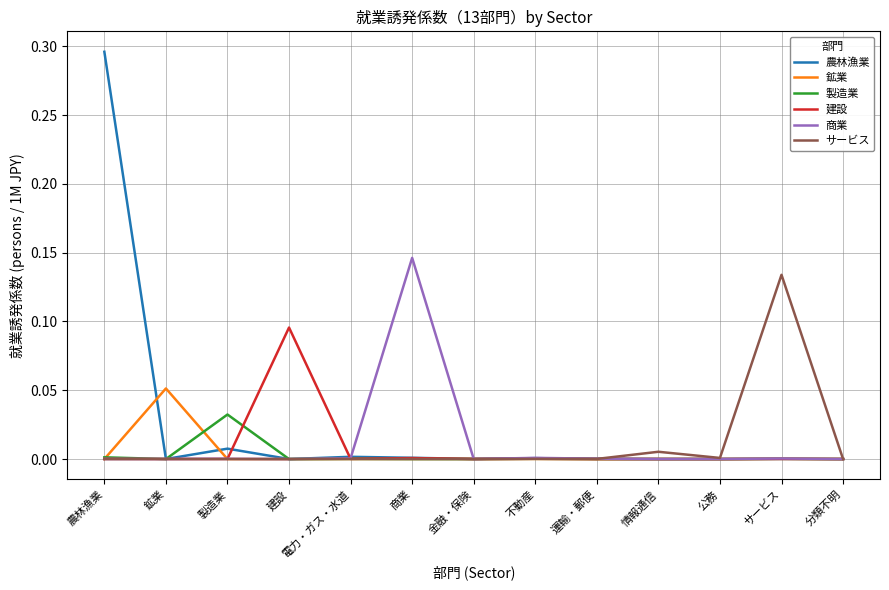

Which series has the largest total across all categories?

農林漁業